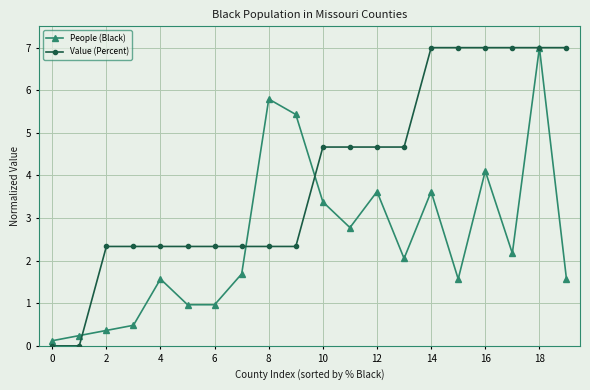

What are all the series names shown in the legend?

People (Black), Value (Percent)